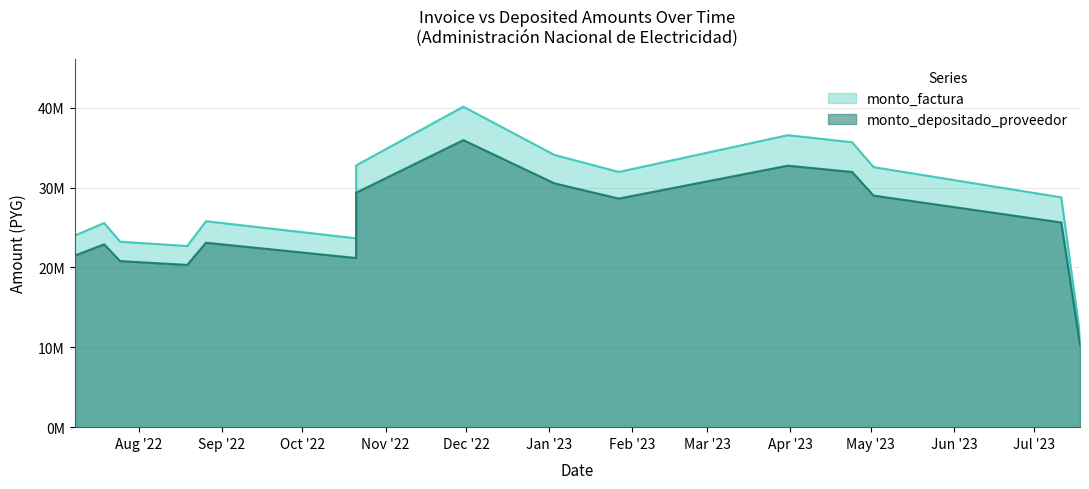

What is the sum of all monto_factura values?

454752988